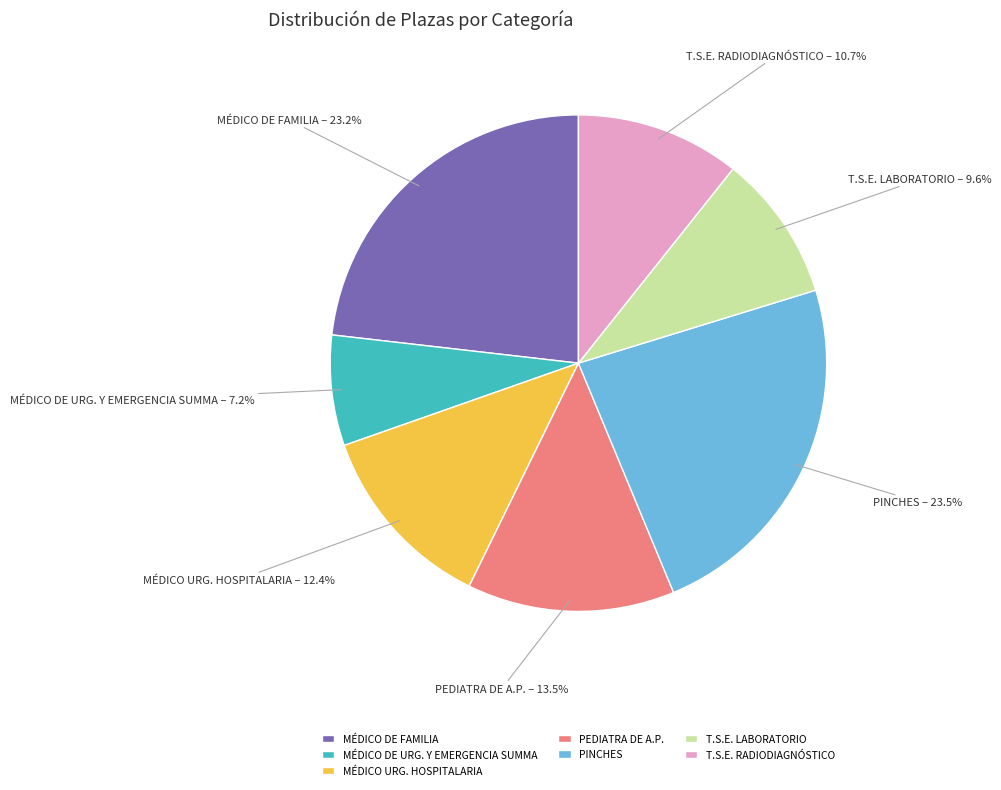

Count the number of slices in the pie.

7